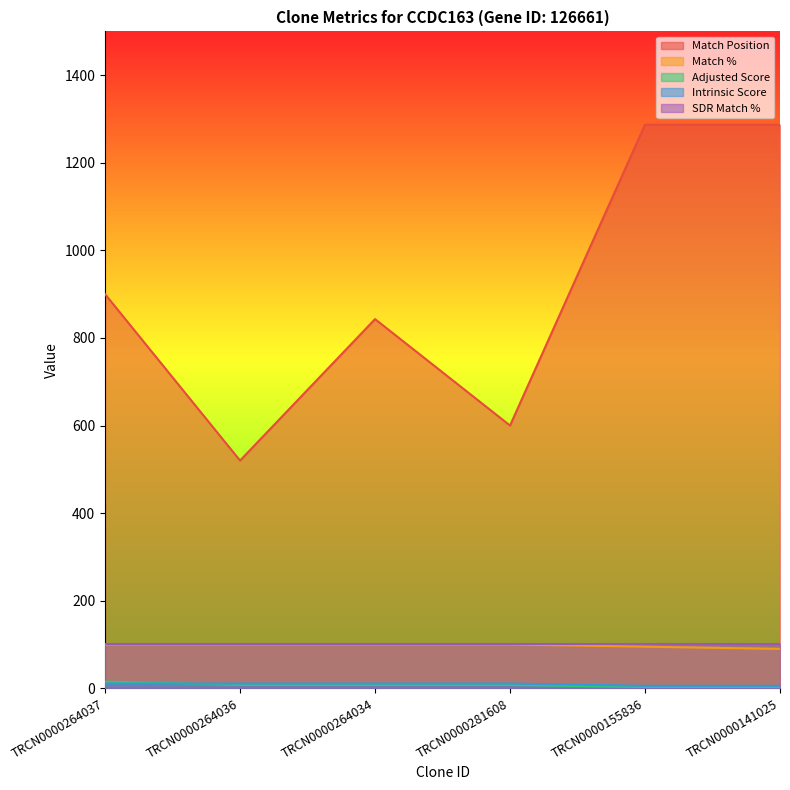

How many Match % values are between 95 and 100?

5